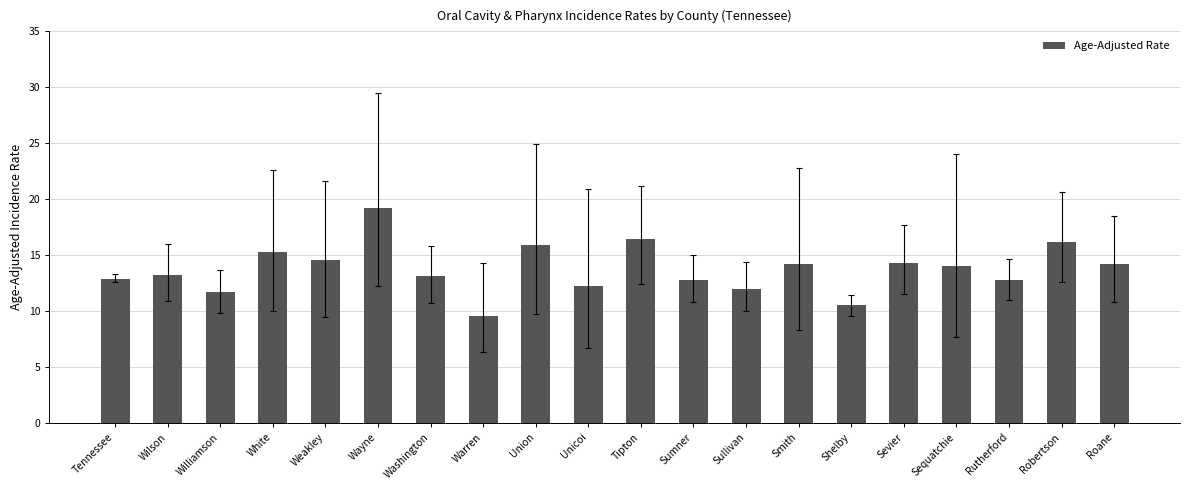

True or false: the data shows 7.1 at Sevier.

False